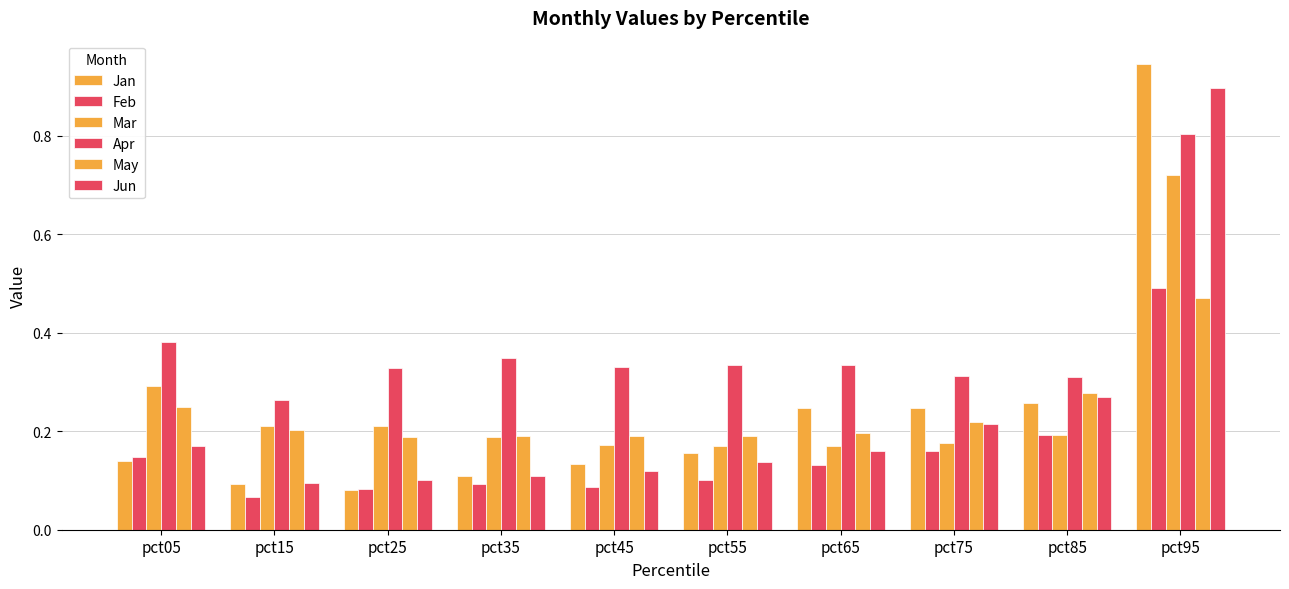

Does the chart contain any negative values?

No